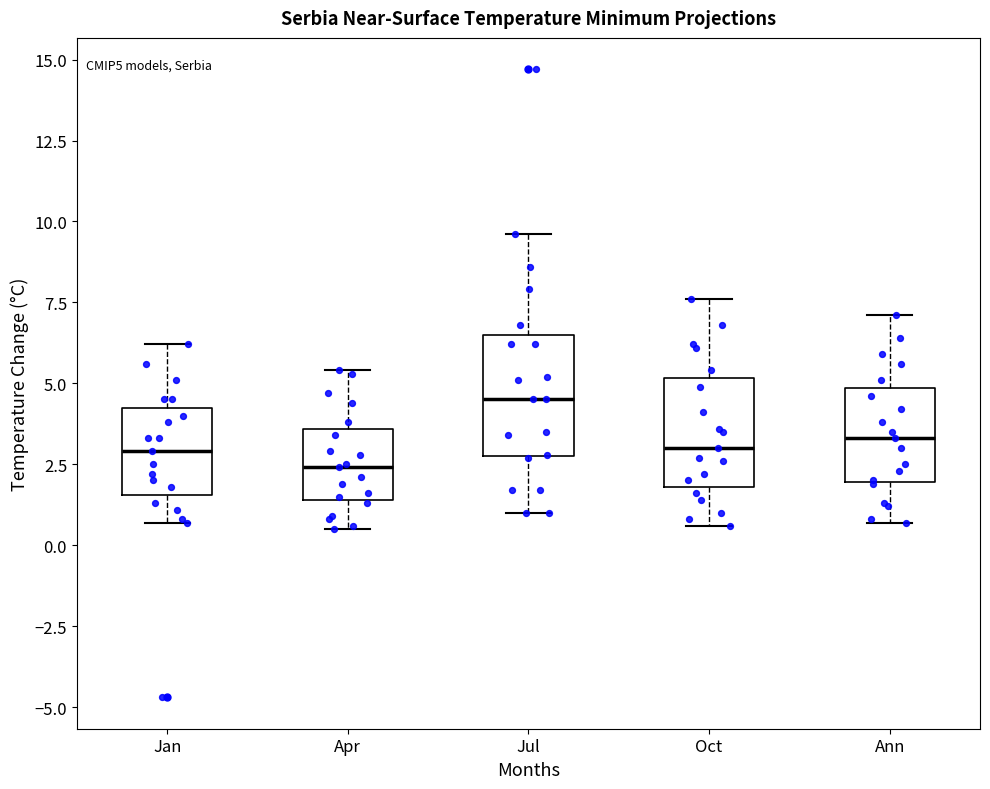

Reading left to right, transcribe this box plot: for each box, give where its median line is, the range the box spans, and where its two whiskers end, as read against the y-axis. The values are not printed on the chart, so give them approximately, as read against the axis.

Jan: median 3.0, box 1.5 to 4.5, whiskers 0.5 to 6.0
Apr: median 2.5, box 1.5 to 3.5, whiskers 0.5 to 5.5
Jul: median 4.5, box 3.0 to 6.5, whiskers 1.0 to 9.5
Oct: median 3.0, box 2.0 to 5.0, whiskers 0.5 to 7.5
Ann: median 3.5, box 2.0 to 5.0, whiskers 0.5 to 7.0